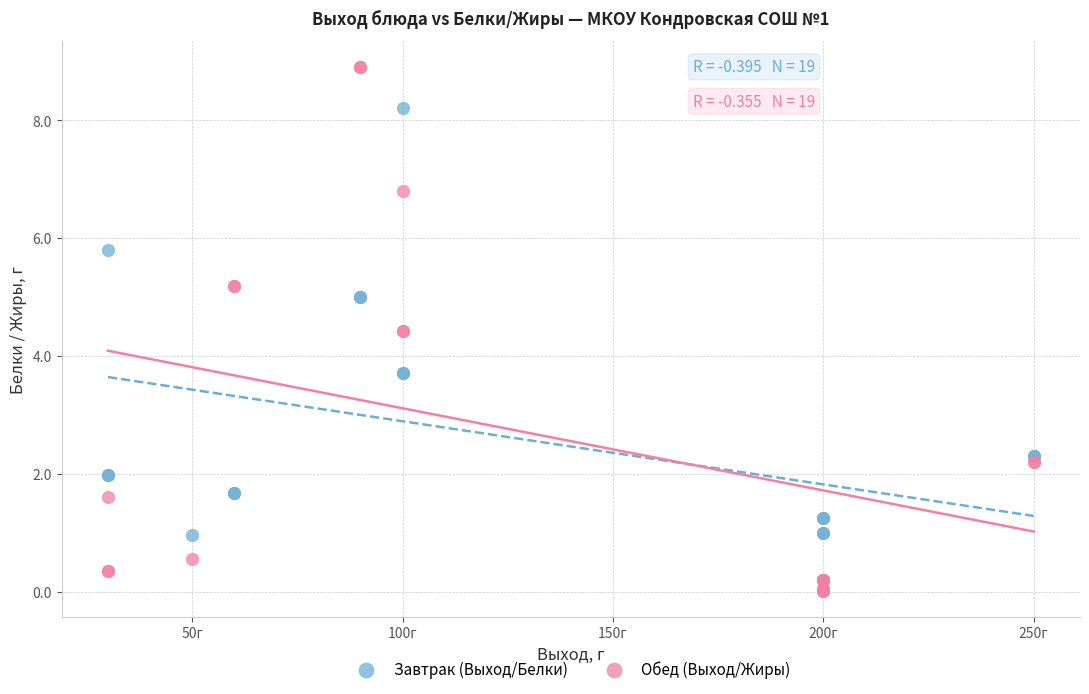

What are all the series names shown in the legend?

Завтрак (Выход/Белки), Обед (Выход/Жиры)